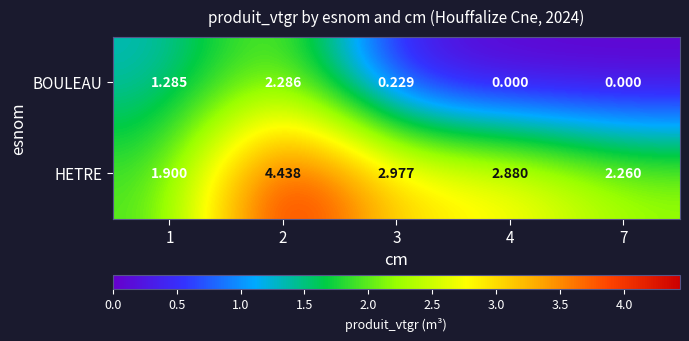

What is the difference between the highest and lowest values at 2?

2.2